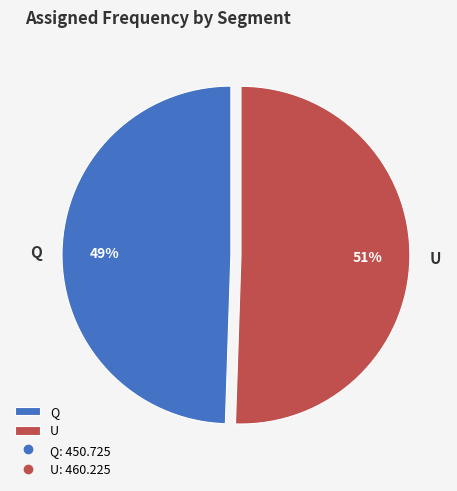

Between U and Q, which is larger?

U